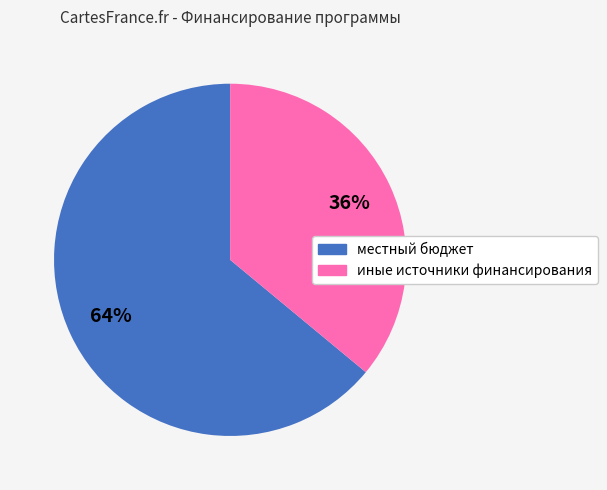

Is there any slice that represents more than half of the pie?

Yes